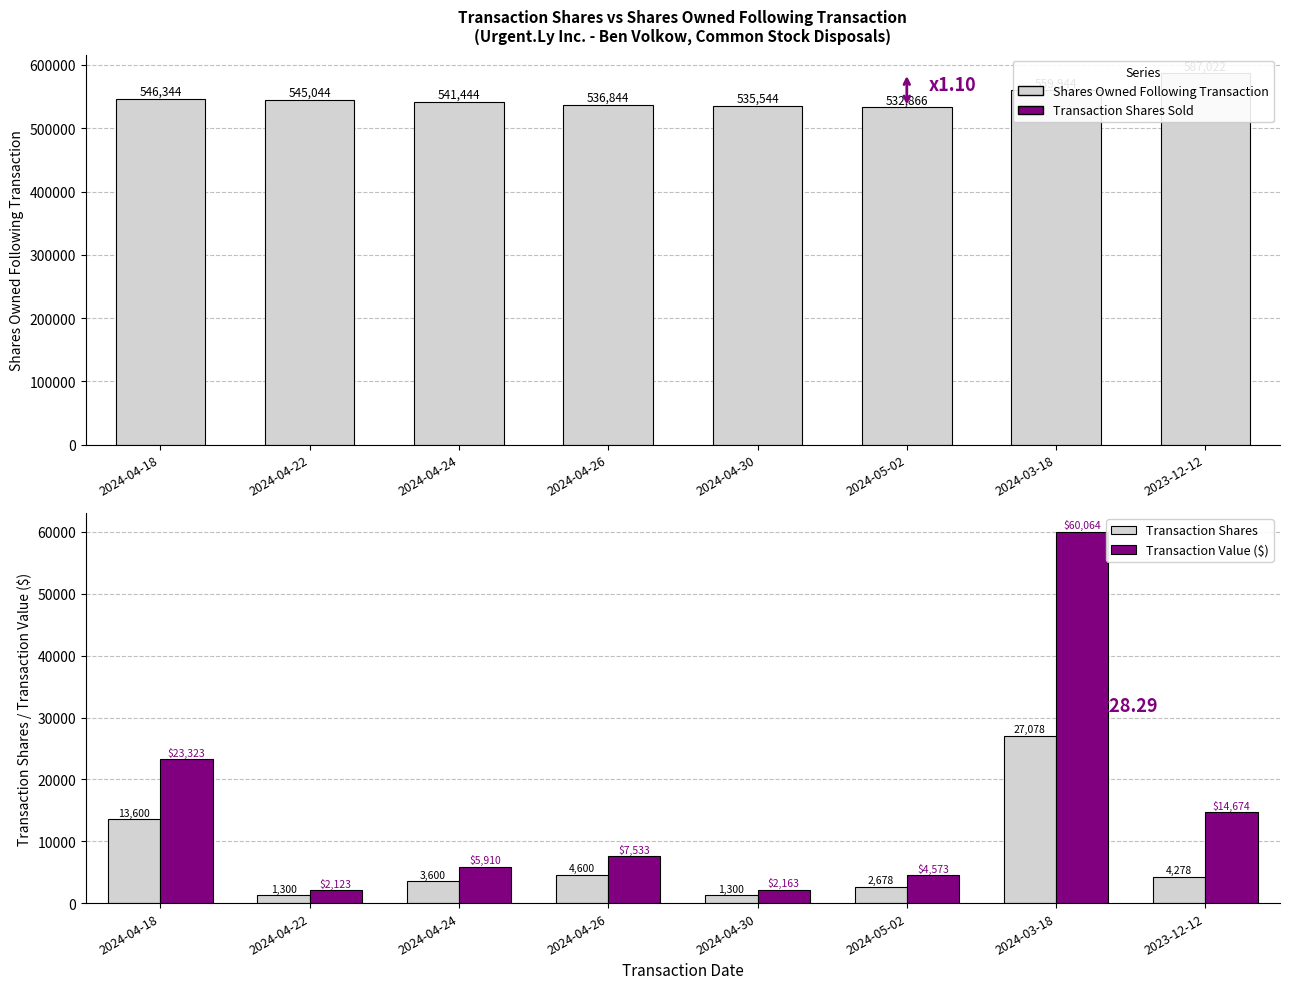

What is the value of the Transaction Shares bar at the 2nd from the left?

1300